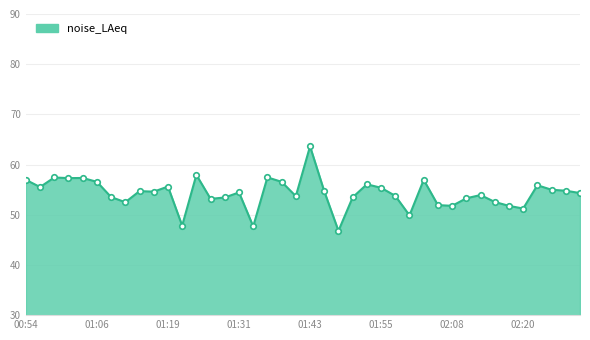

What is the difference between the maximum and minimum values?

16.8